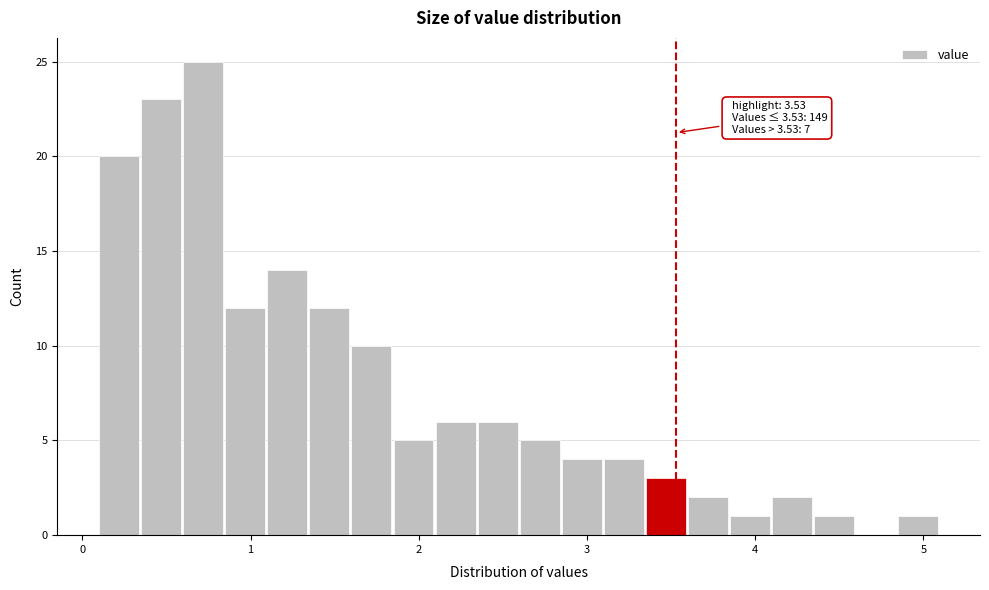

Around what value on the x-axis is the tallest bar? Give the approximate position of its centre, as read against the axis.

0.7